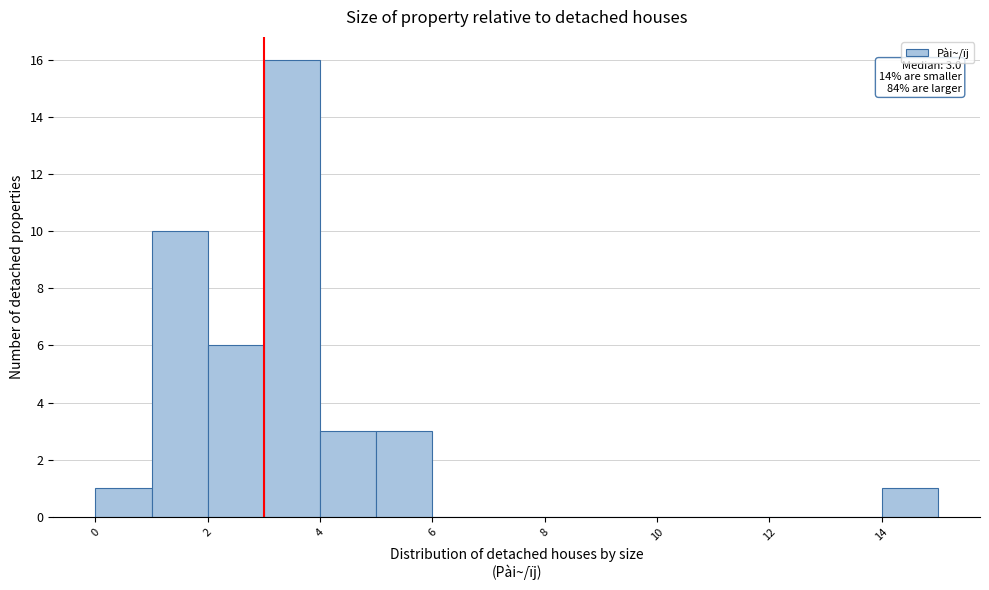

Over which range of the x-axis is the bar tallest?

3 to 4